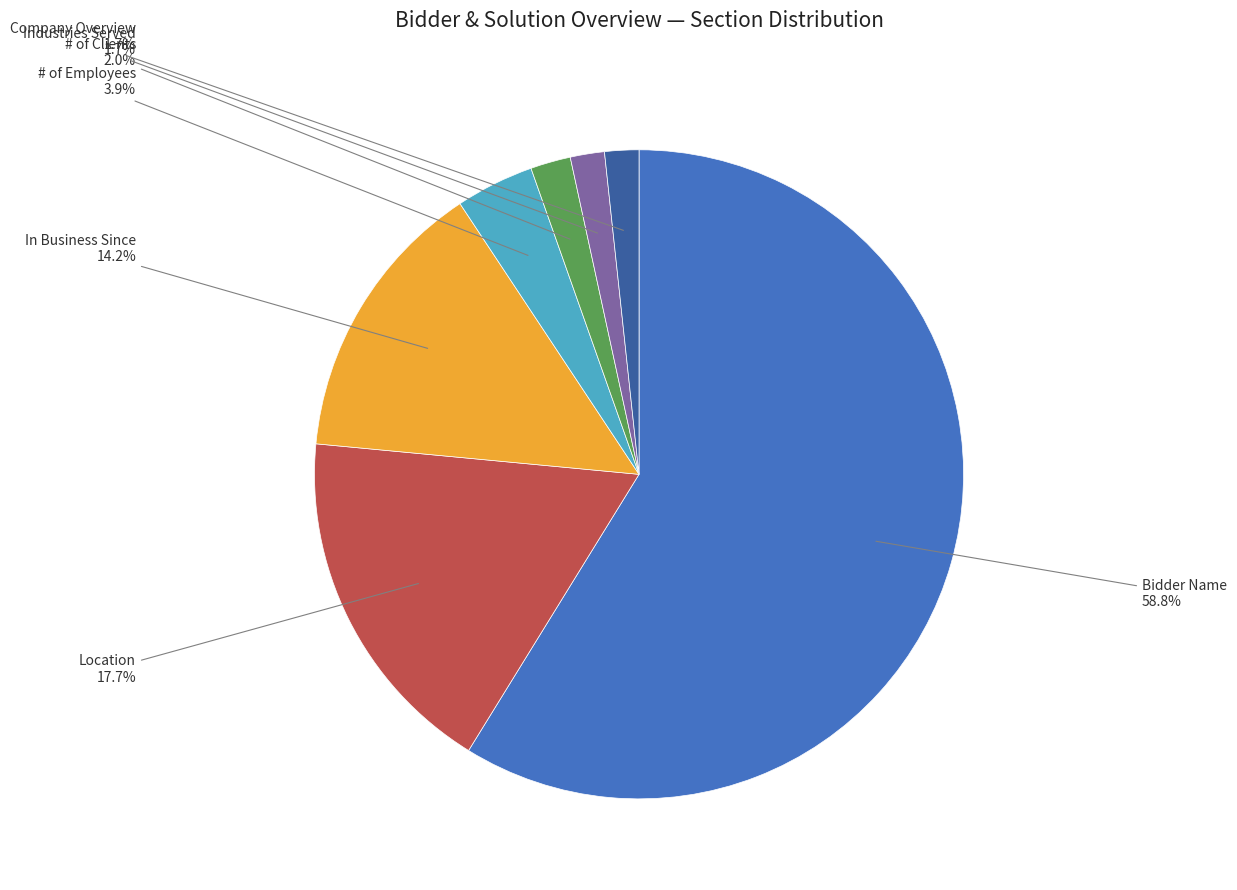

Which slice is the largest?

Bidder Name